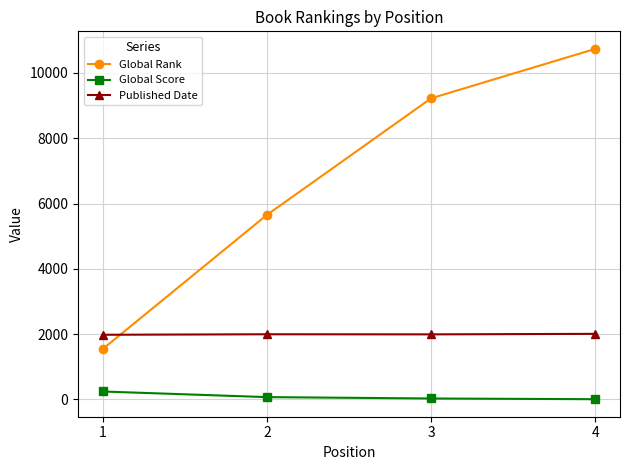

True or false: Global Score has more than 2 points higher than both neighbors.

False